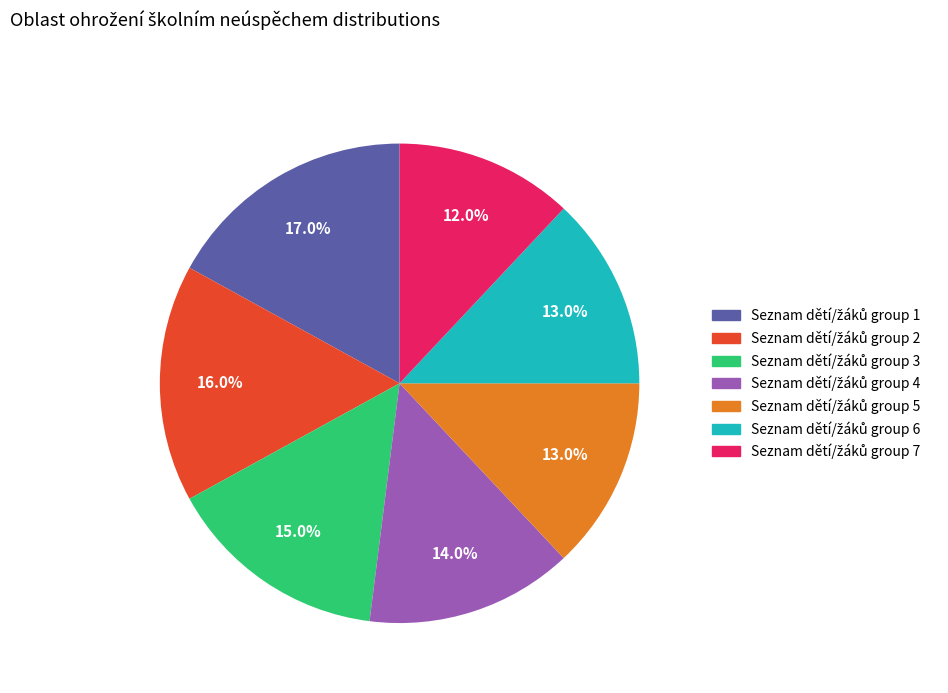

Does any single category account for the majority?

No